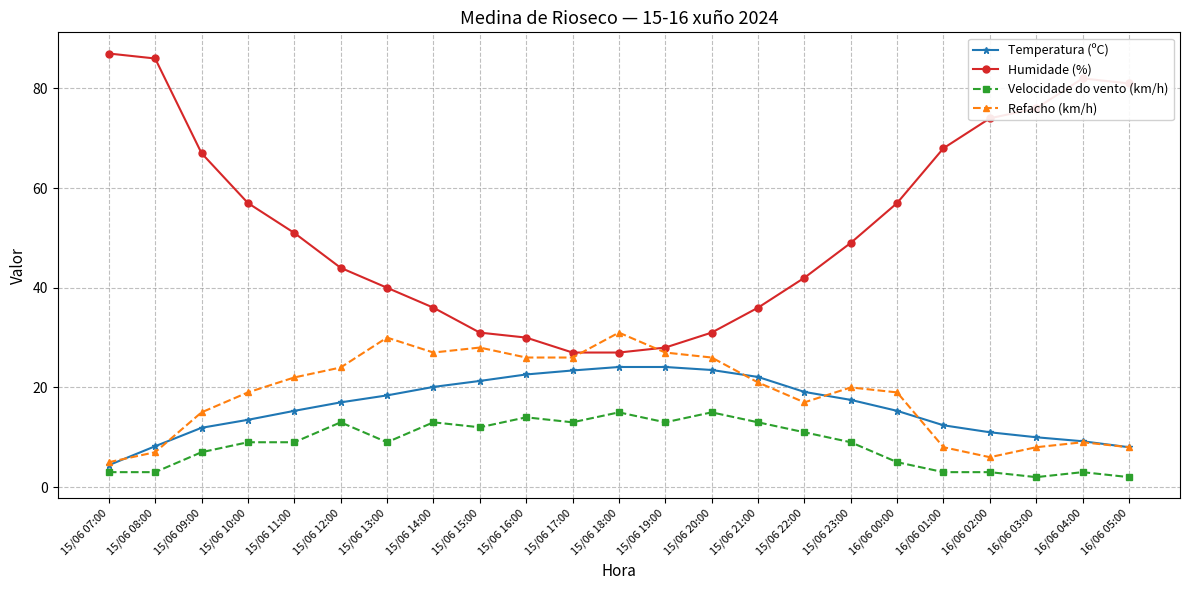

Is it true that Humidade (%) equals 51.0 at 15/06 11:00?

True